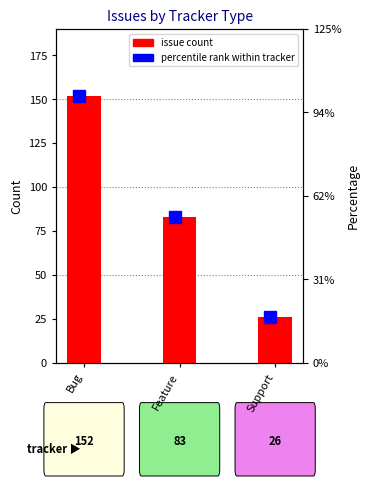

At which category does the chart reach its peak across all series?

Bug